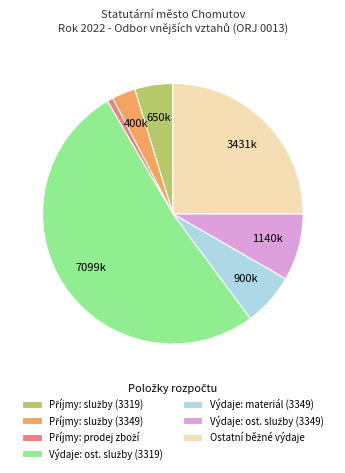

Is there a majority slice in this chart?

Yes